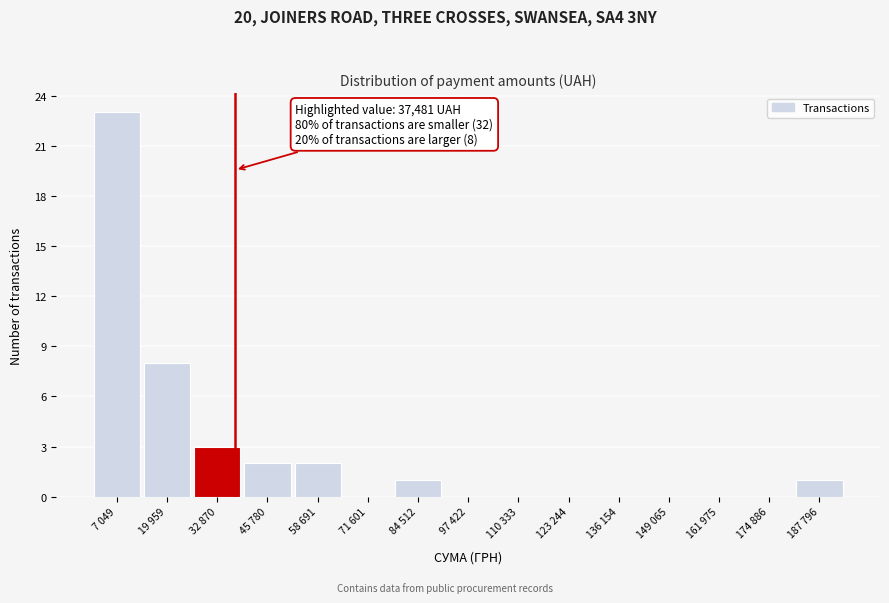

Reading left to right, extract all data points from this chart.

7 049=23	19 959=8	32 870=3	45 780=2	58 691=2	71 601=0	84 512=1	97 422=0	110 333=0	123 244=0	136 154=0	149 065=0	161 975=0	174 886=0	187 796=1